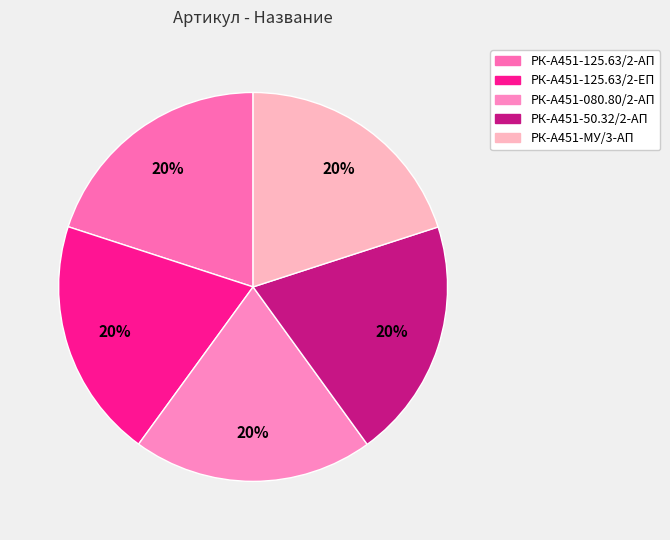

Count the number of slices in the pie.

5